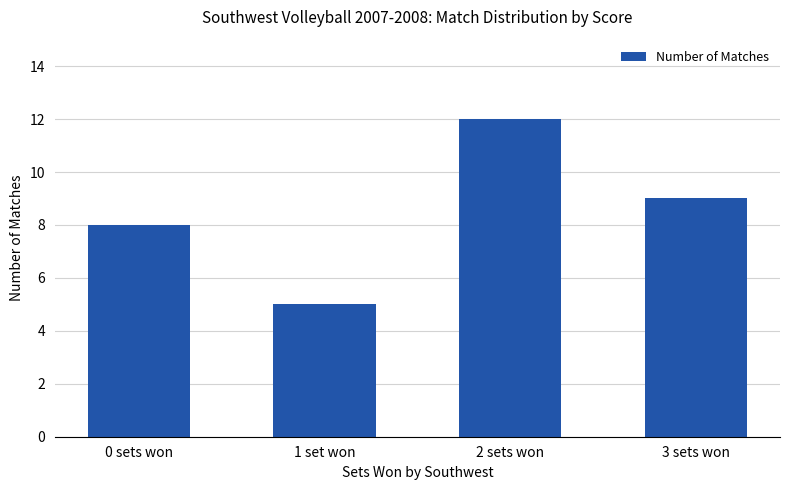

What is the smallest value displayed?

5